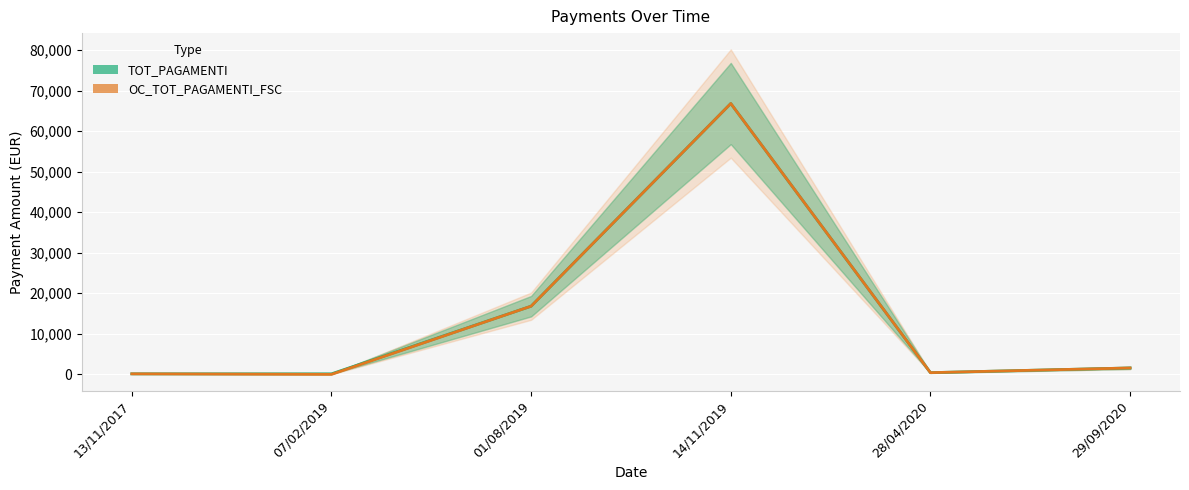

Which series has the largest range (max minus min)?

OC_TOT_PAGAMENTI_FSC